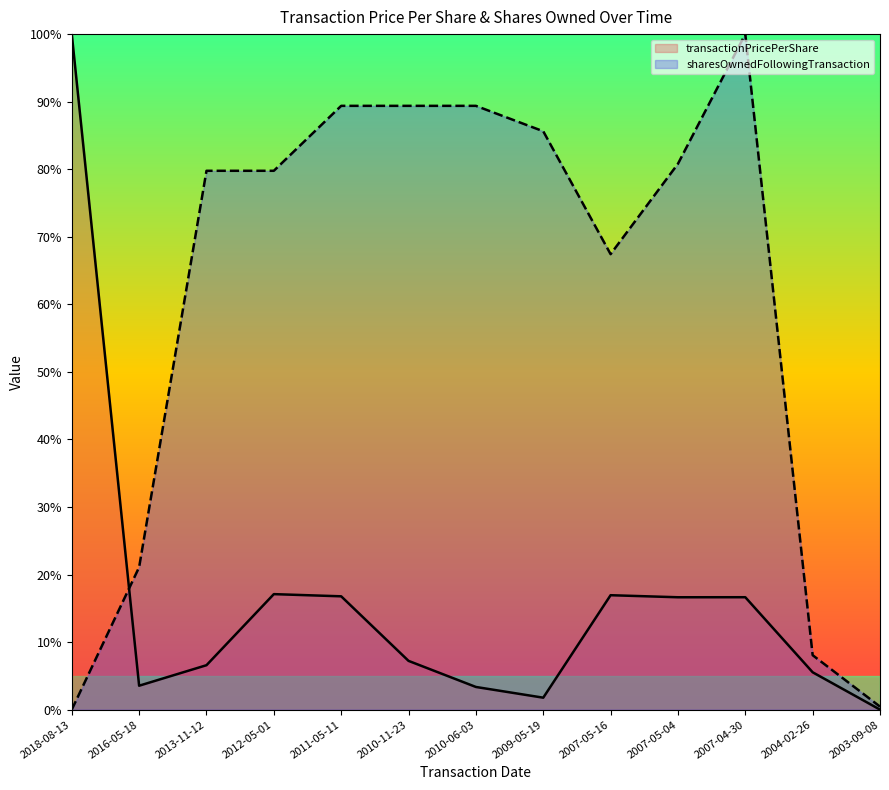

What is the label of the 11th point from the right?

2013-11-12